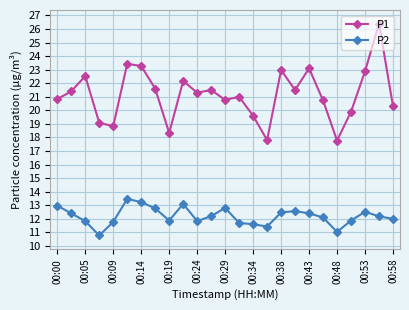

What is the value of the P1 point at the 17th from the left?

23.0